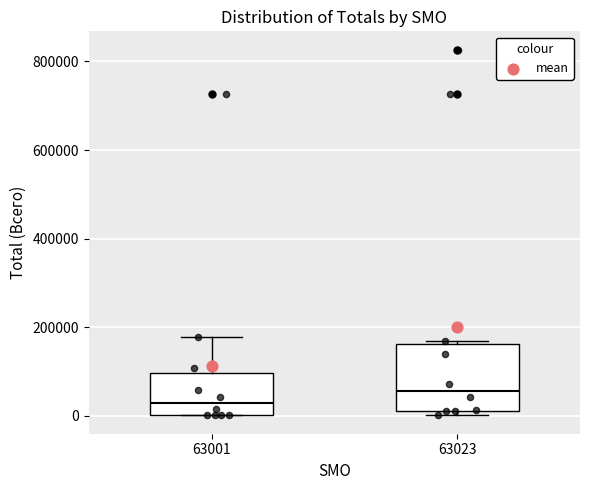

Reading left to right, transcribe this box plot: for each box, give where its median line is, the range the box spans, and where its two whiskers end, as read against the y-axis. The values are not printed on the chart, so give them approximately, as read against the axis.

63001: median 20000, box 0 to 100000, whiskers 0 to 180000
63023: median 60000, box 20000 to 160000, whiskers 0 to 160000 (just above the box's upper edge)